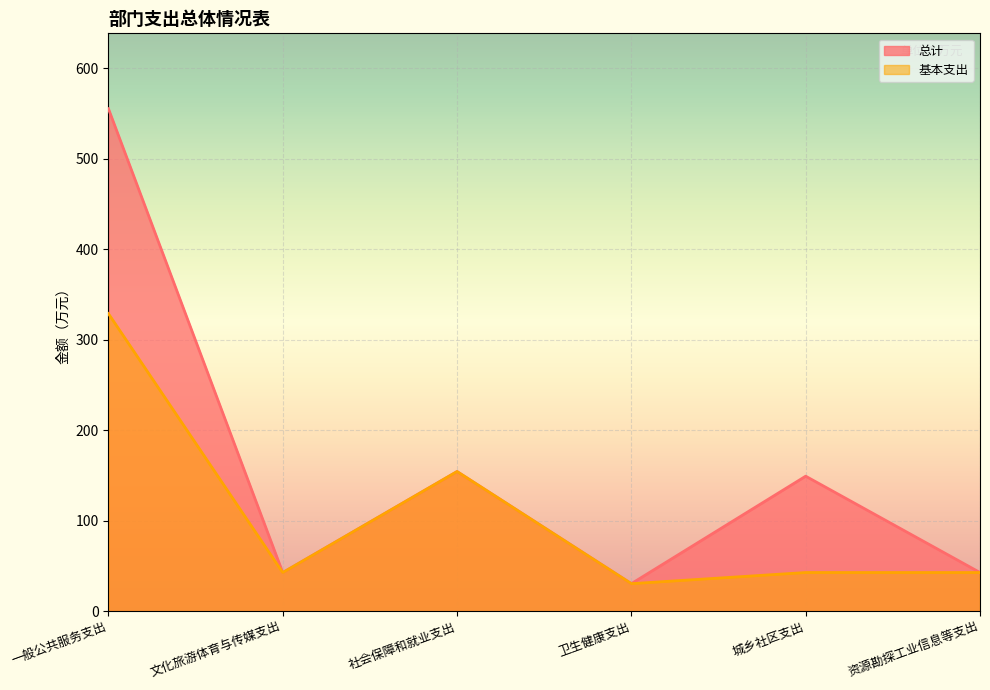

What are all the series names shown in the legend?

总计, 基本支出